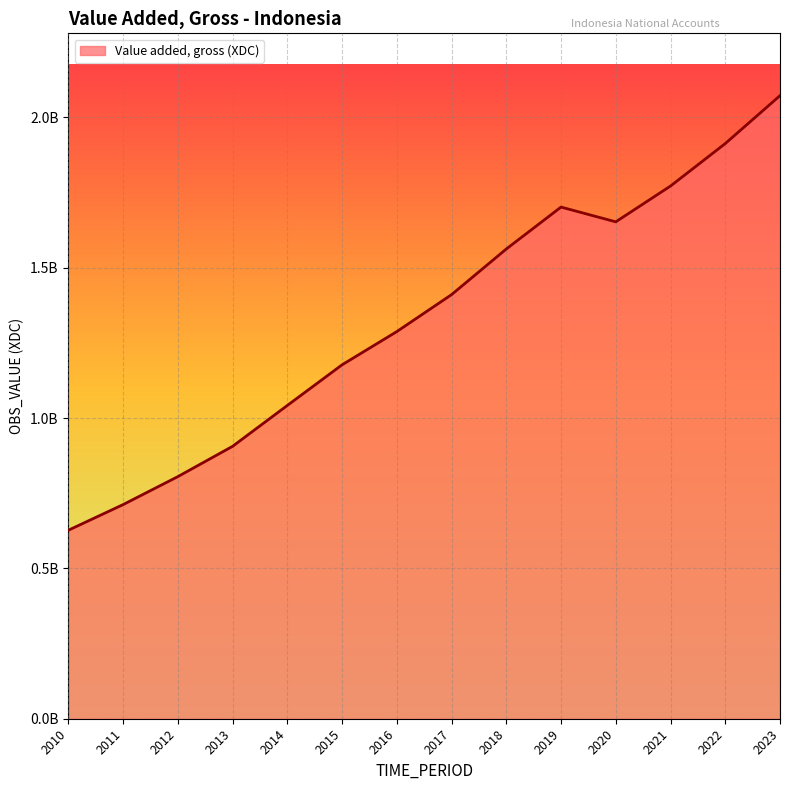

What is the ratio of the value at 2016 to the value at 2015?

1.1